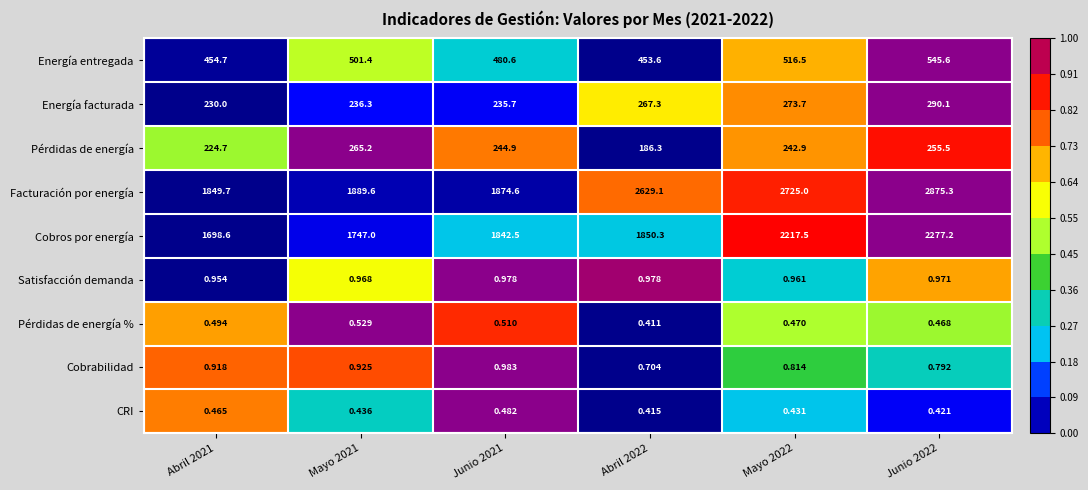

Which series changed the most between Mayo 2021 and Junio 2022?

Facturación por energía